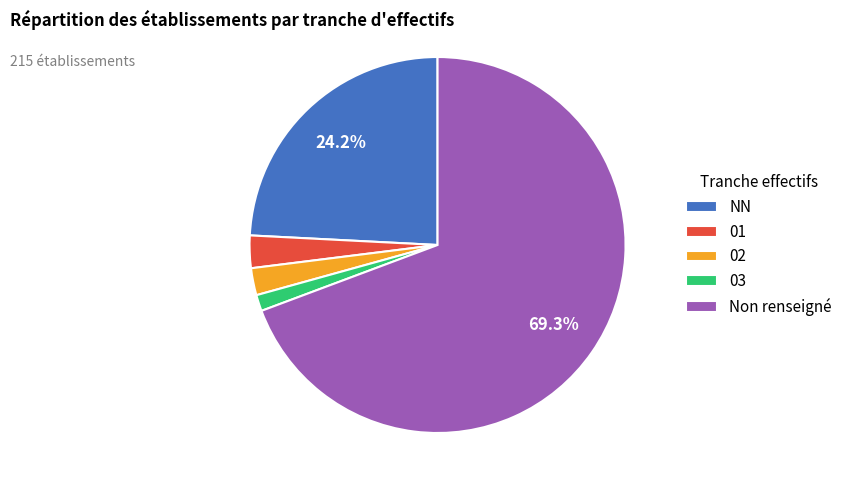

How much of the chart is everything except Non renseigné?

30.7%